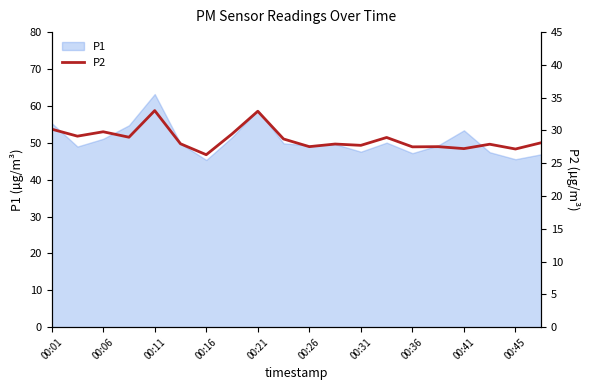

What is the lowest value of the P1 series?

45.3